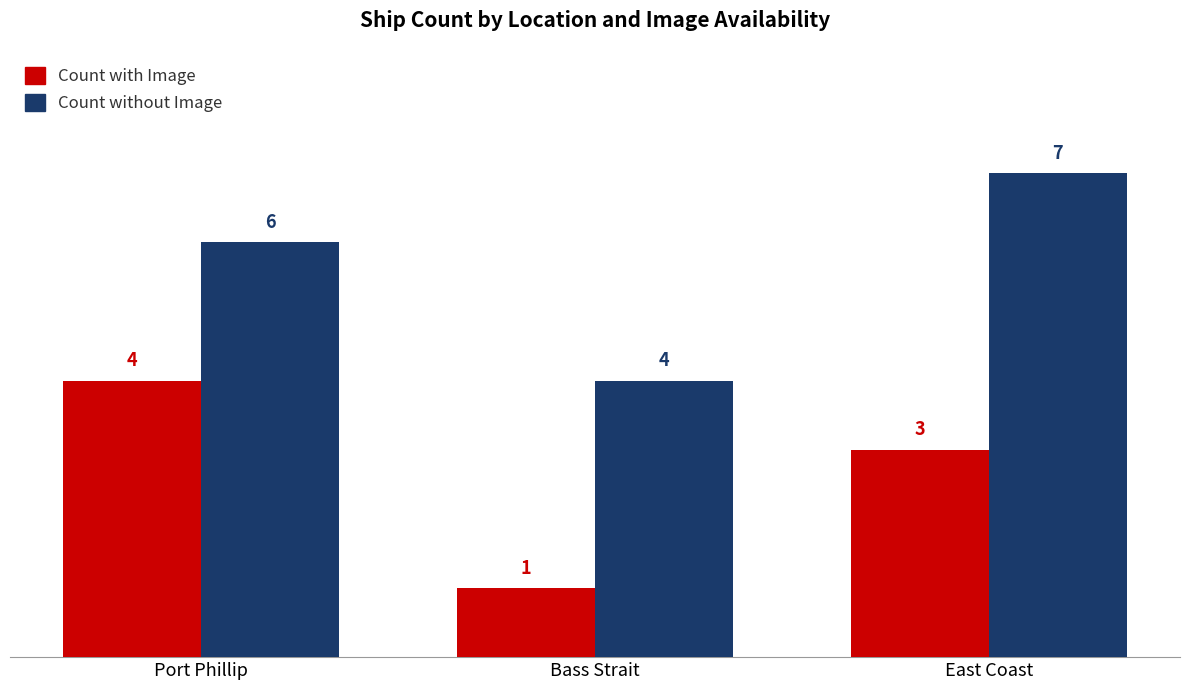

The value of Count with Image at Port Phillip is 4. True or false?

True